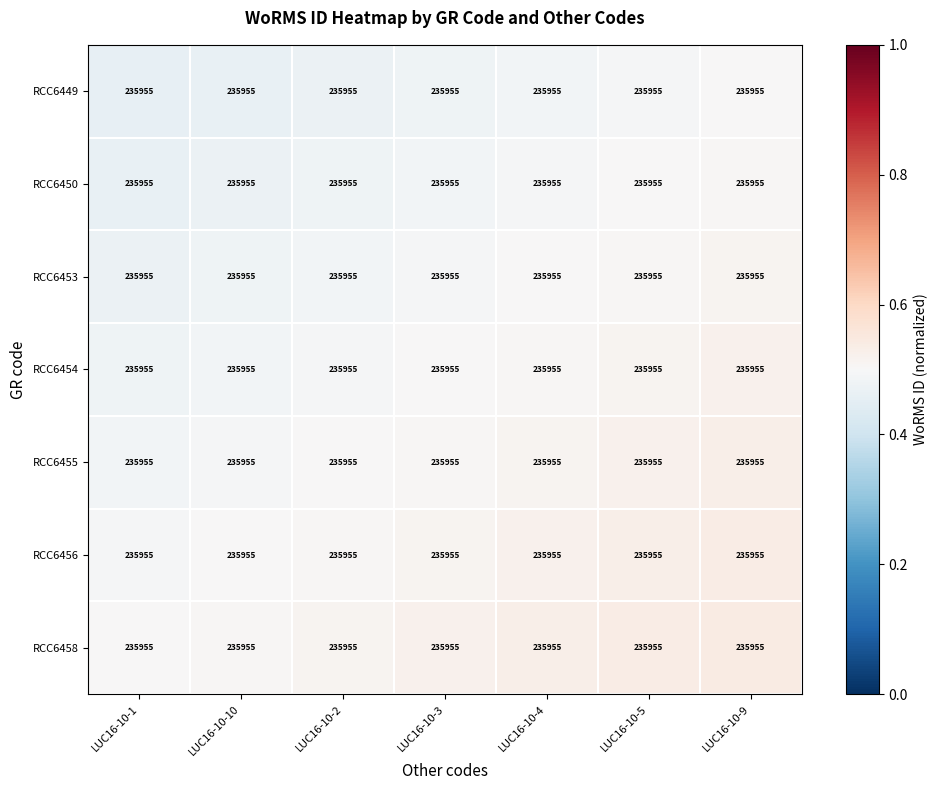

What value does the RCC6449 series have at LUC16-10-9?

0.5